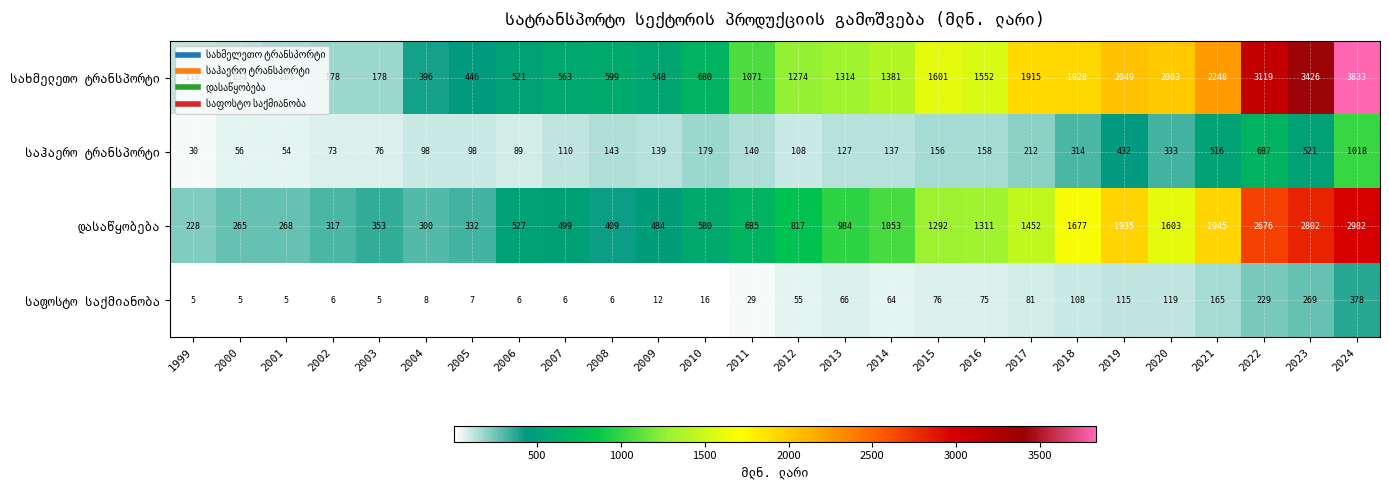

Which label corresponds to the largest value in the chart?

2024